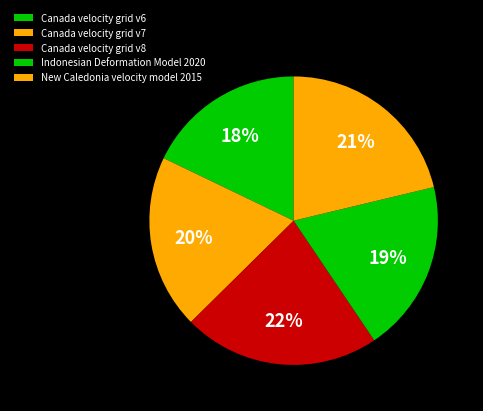

Is Indonesian Deformation Model 2020 the majority of the pie?

No